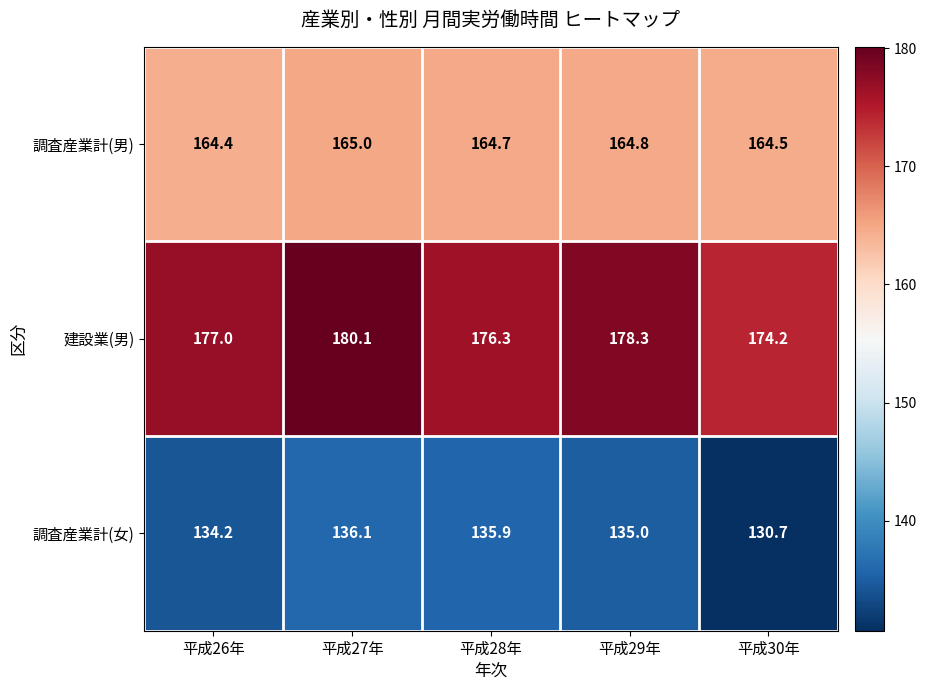

Where does the 調査産業計(女) series first go above 135?

平成27年